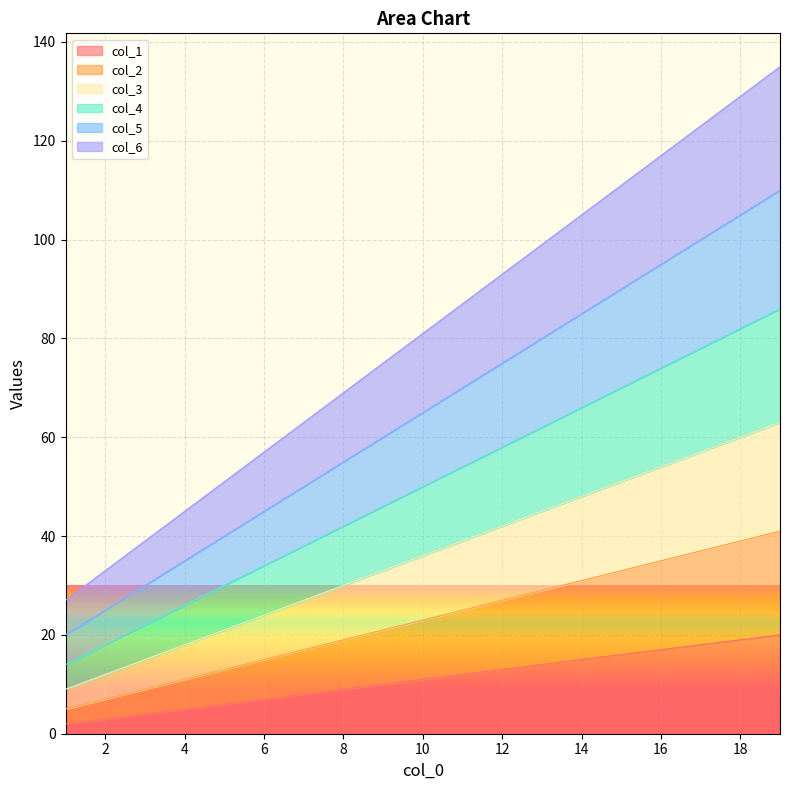

What value does the col_1 series have at 1?

2